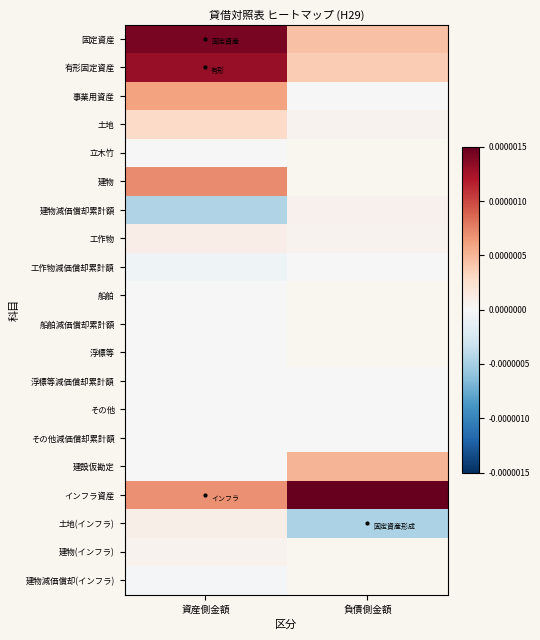

Is the value of その他 at 資産側金額 greater than the value of 有形固定資産 at 負債側金額?

No